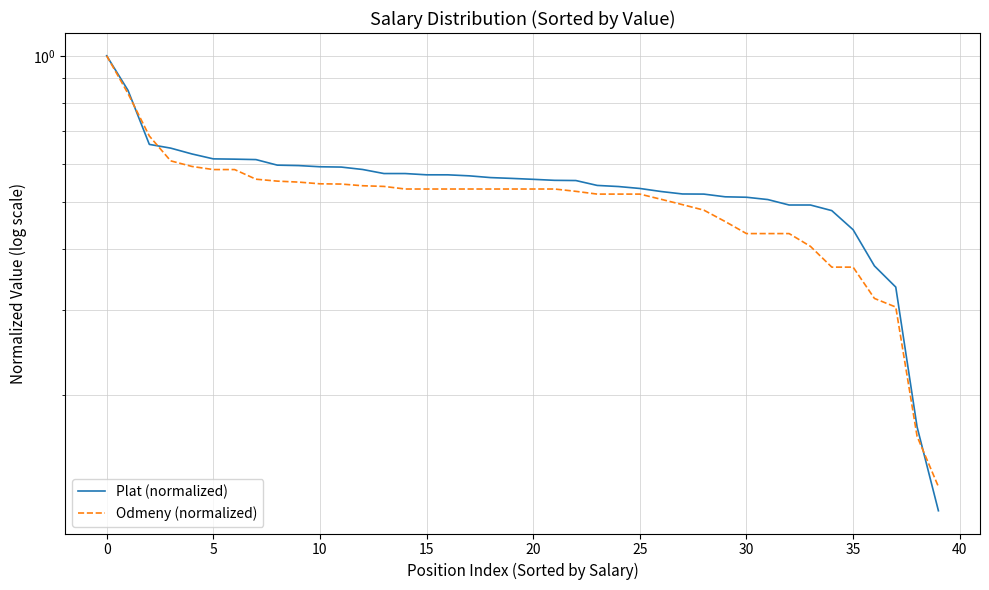

Reading right to left, what are all the values shown in this chart?

Plat (normalized): 0.1	0.2	0.3	0.4	0.4	0.5	0.5	0.5	0.5	0.5	0.5	0.5	0.5	0.5	0.5	0.5	0.5	0.6	0.6	0.6	0.6	0.6	0.6	0.6	0.6	0.6	0.6	0.6	0.6	0.6	0.6	0.6	0.6	0.6	0.6	0.6	0.6	0.7	0.8	1.0
Odmeny (normalized): 0.1	0.2	0.3	0.3	0.4	0.4	0.4	0.4	0.4	0.4	0.5	0.5	0.5	0.5	0.5	0.5	0.5	0.5	0.5	0.5	0.5	0.5	0.5	0.5	0.5	0.5	0.5	0.5	0.5	0.5	0.5	0.6	0.6	0.6	0.6	0.6	0.6	0.7	0.8	1.0